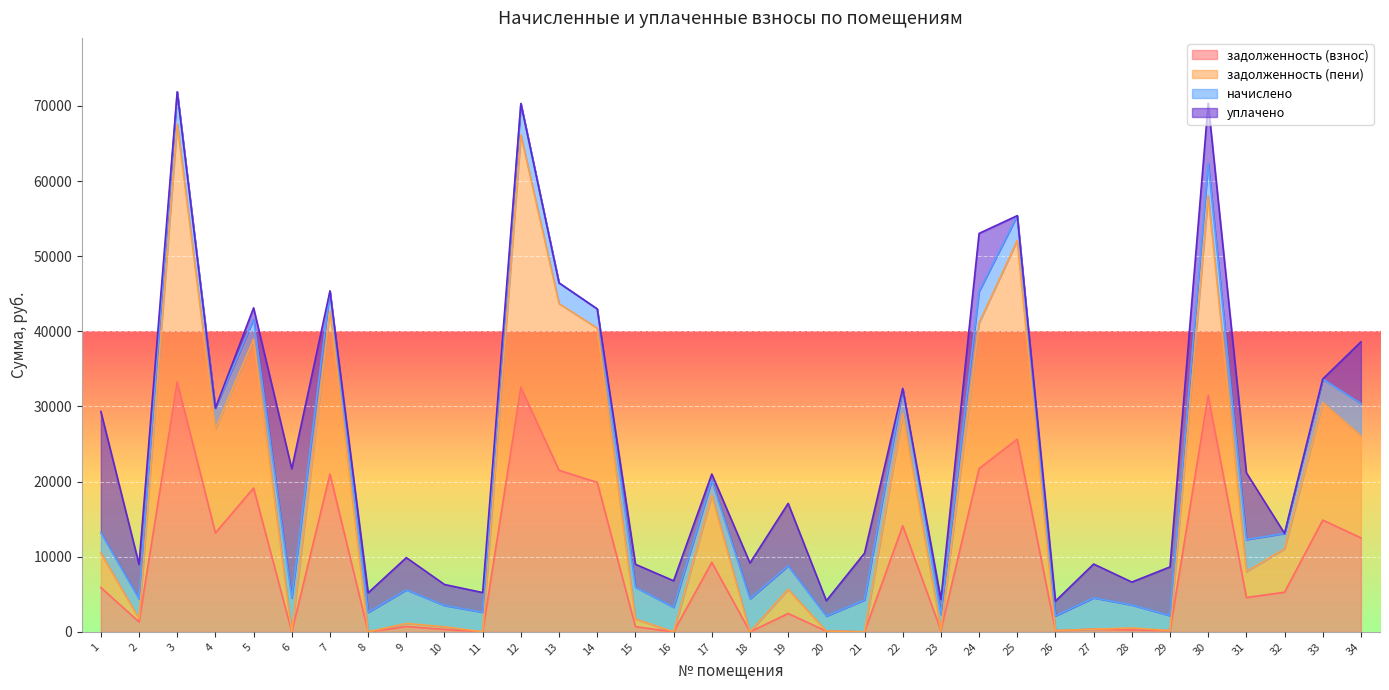

True or false: задолженность (пени) and задолженность (взнос) cross at least once.

False